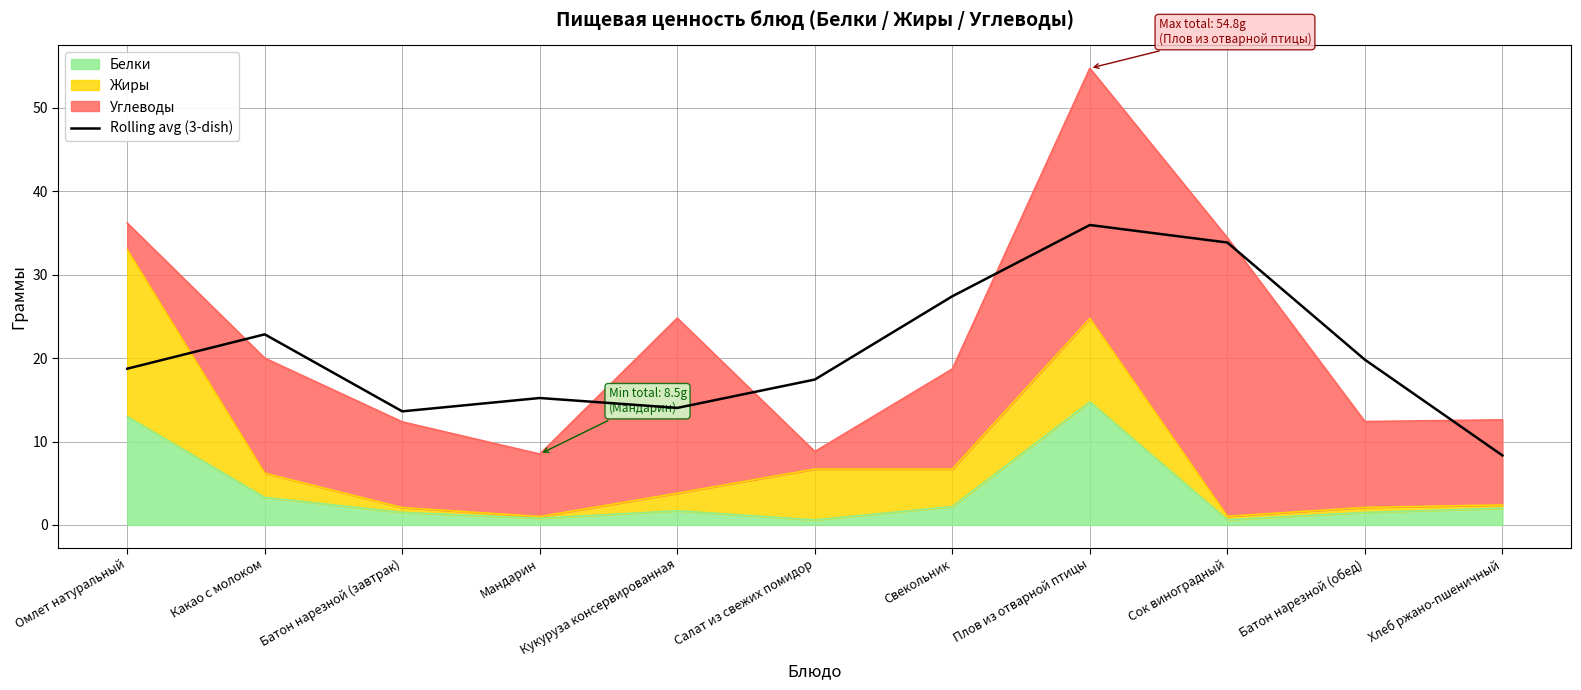

What is the smallest value displayed?

8.3